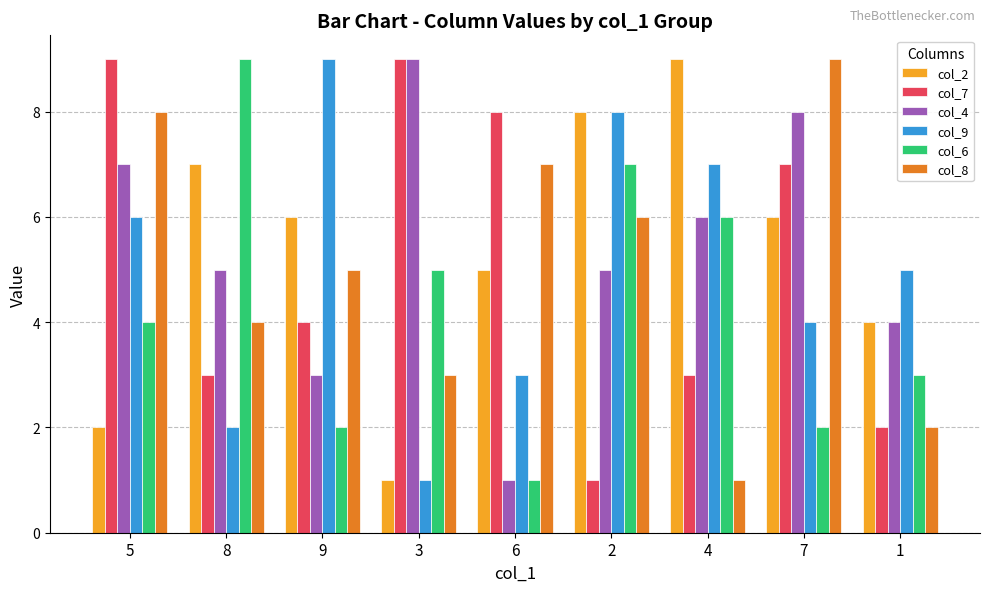

Between 8 and 7, which series saw the biggest shift?

col_6